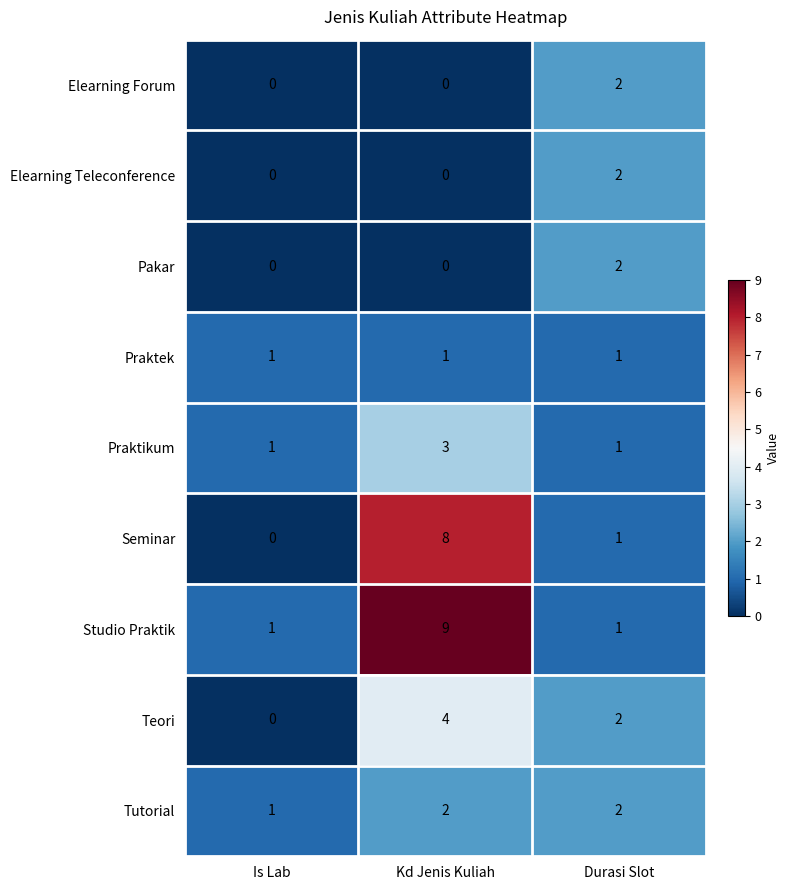

Count the Seminar values in the range 0 to 8.

3